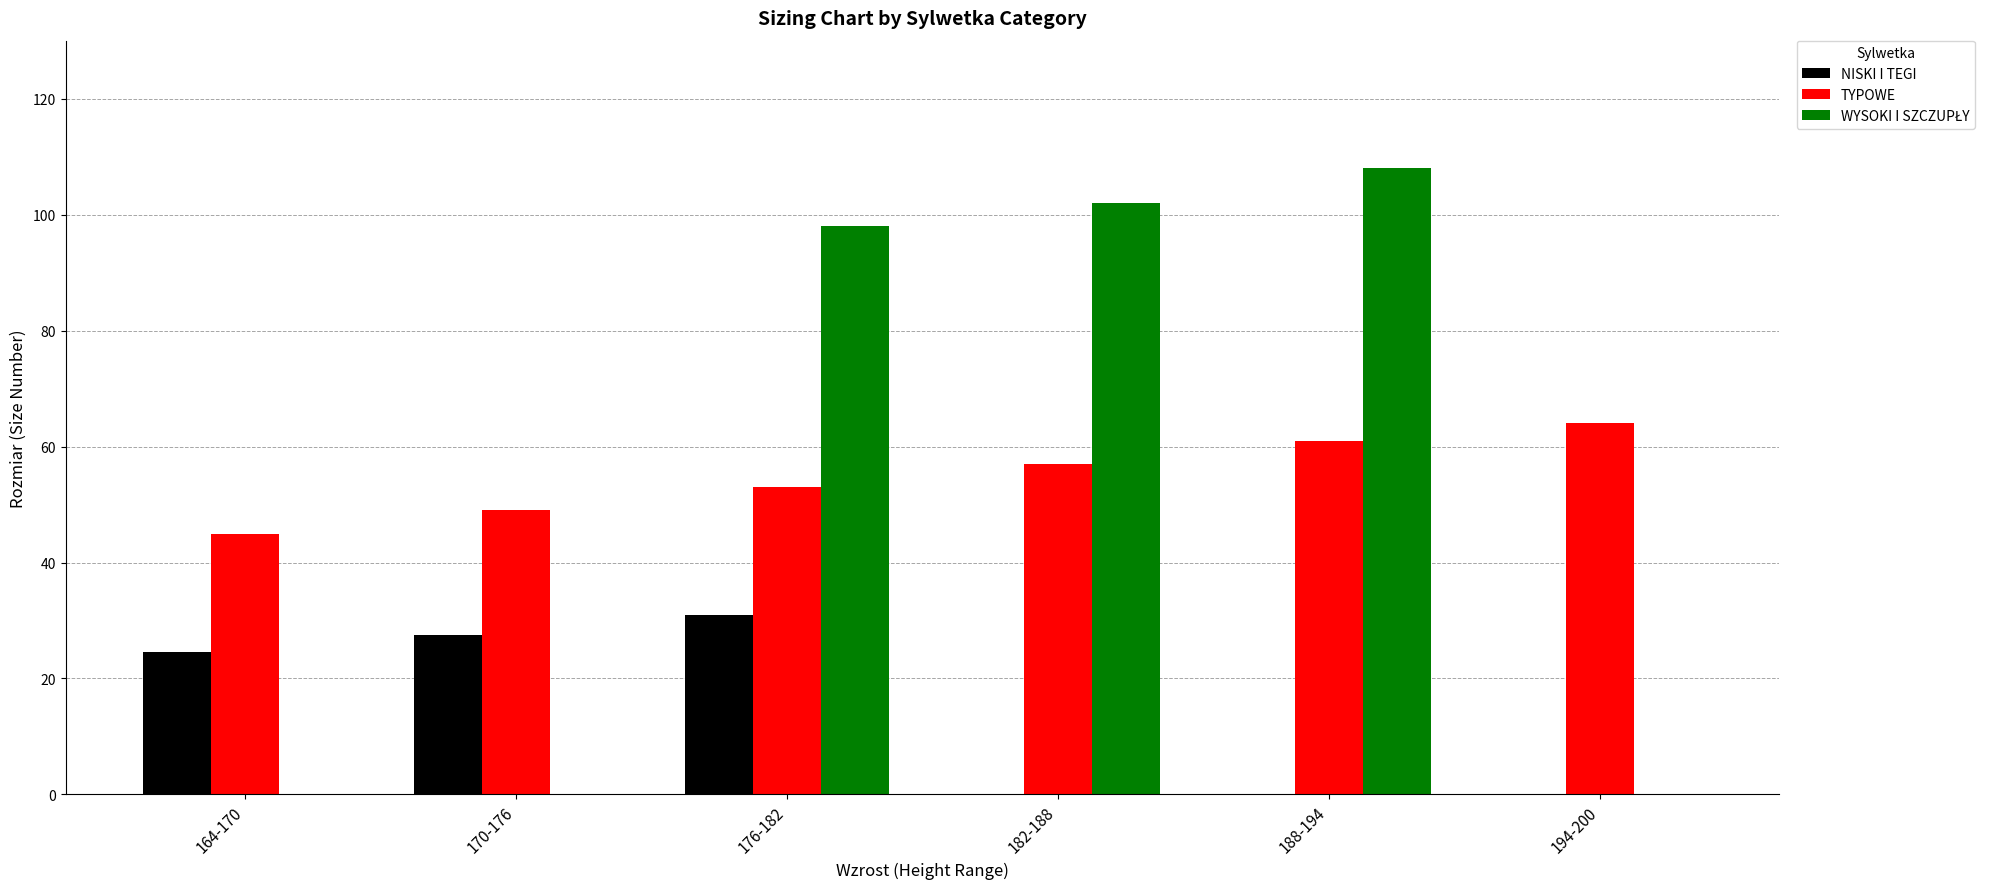

Which category has the highest value across all series?

188-194